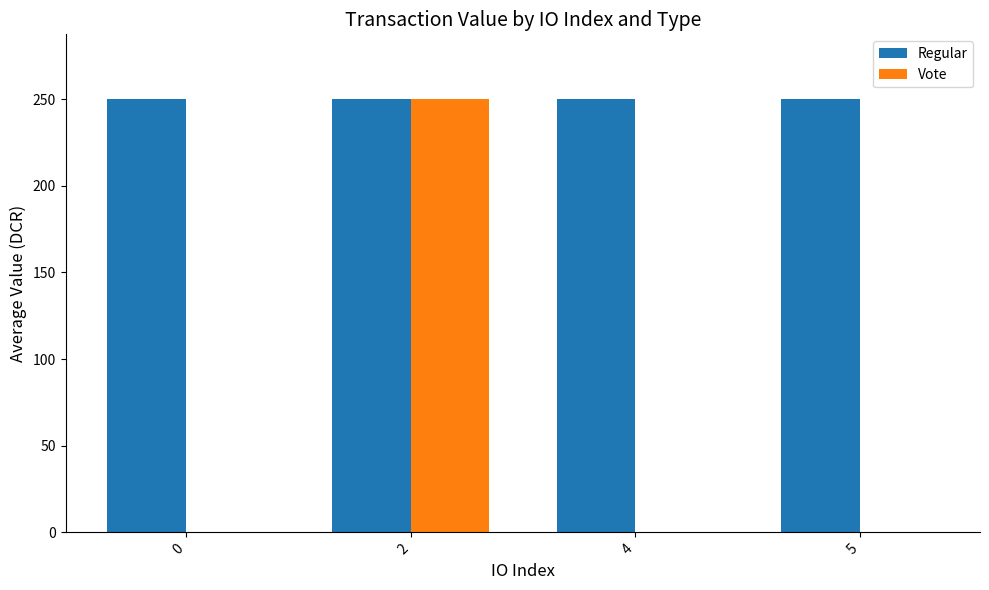

The value of Vote at 2 is 249.9. True or false?

True